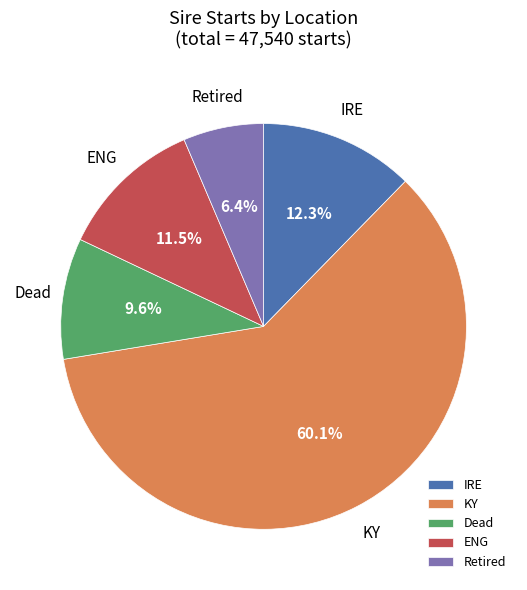

Approximately how many times larger is the value at KY compared to ENG?

5.2